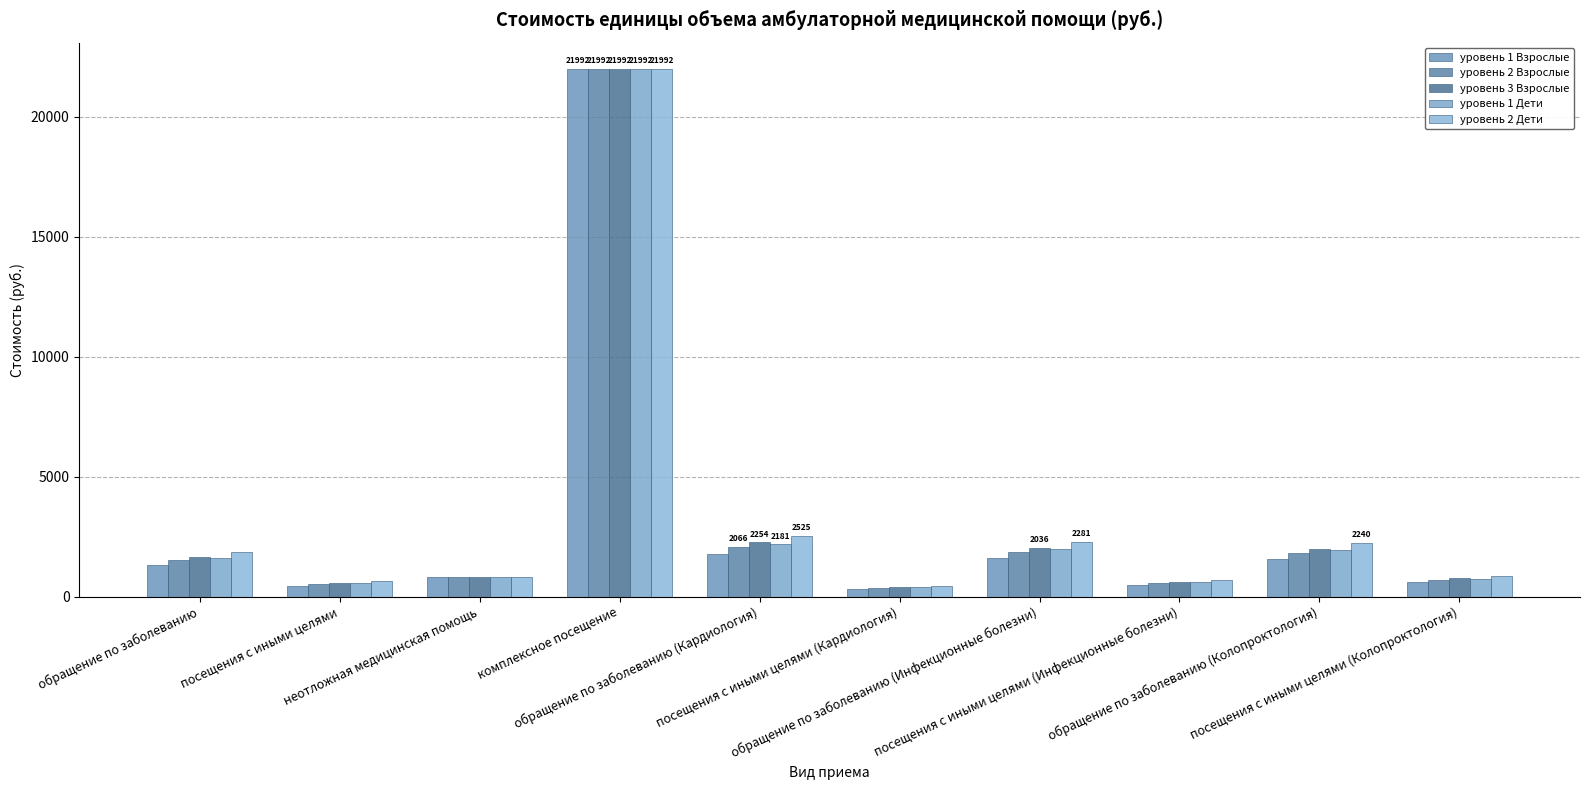

At which label is уровень 3 Взрослые closest to 11195?

обращение по заболеванию (Кардиология)